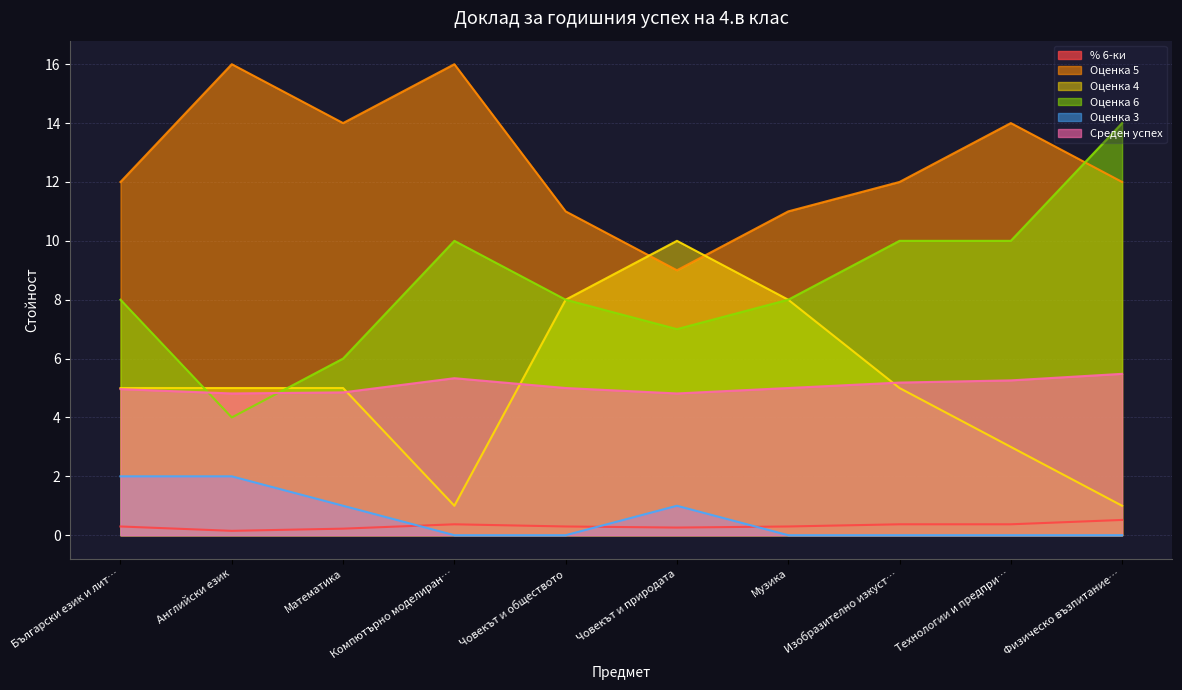

Rank the series by their maximum value, from lowest to highest.

% 6-ки, Оценка 3, Среден успех, Оценка 4, Оценка 6, Оценка 5